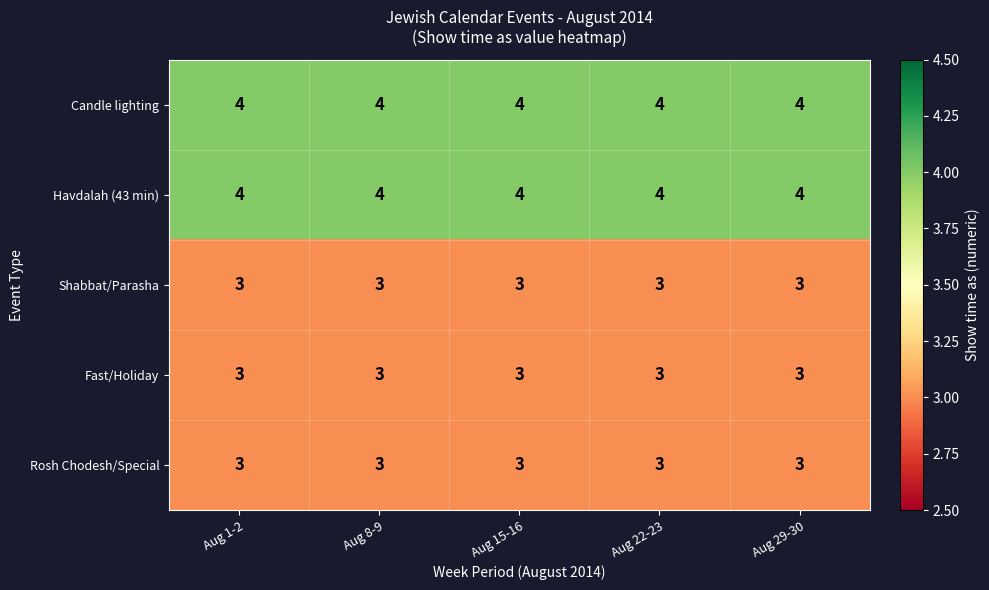

At how many categories does at least one series exceed 3?

5